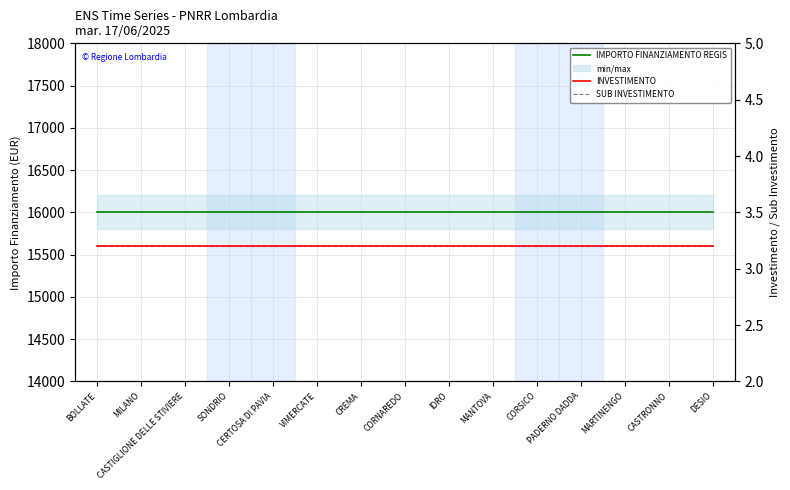

Where is IMPORTO FINANZIAMENTO REGIS nearest to the value 16000?

BOLLATE